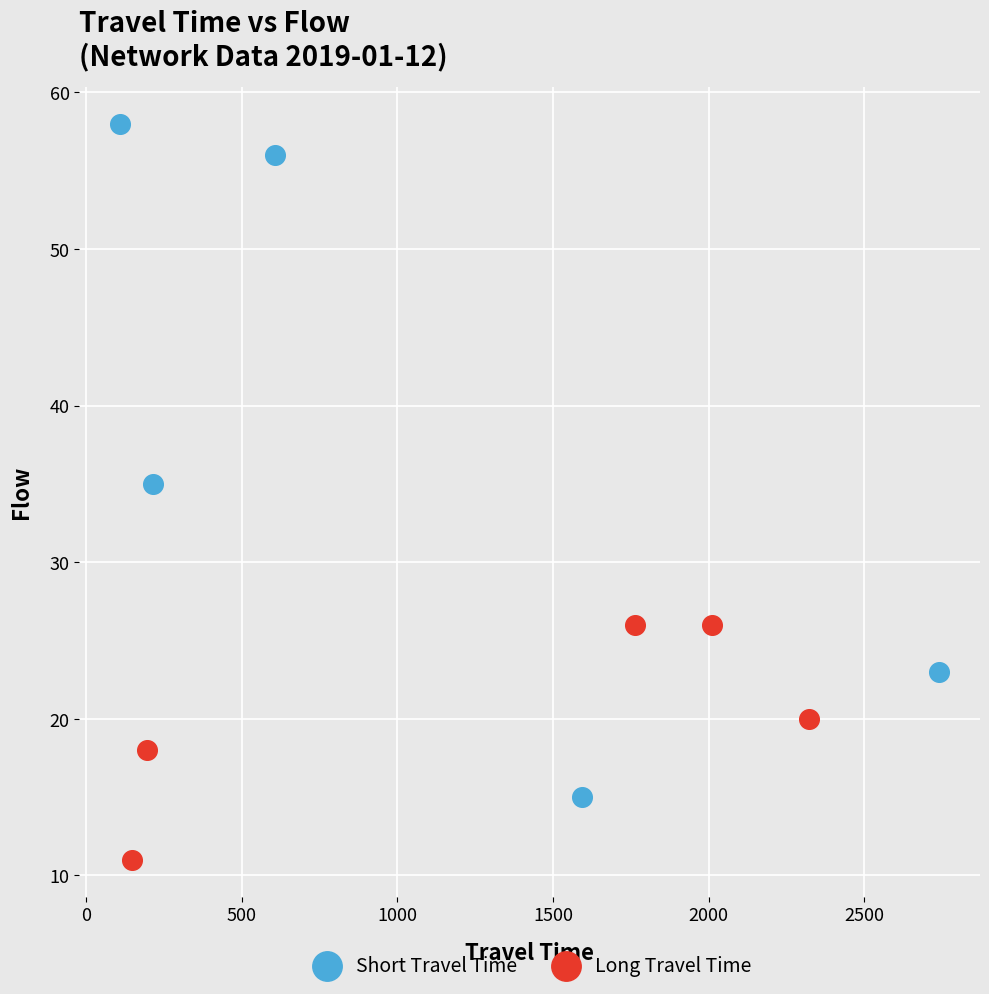

Which series contains the highest Y value?

Short Travel Time